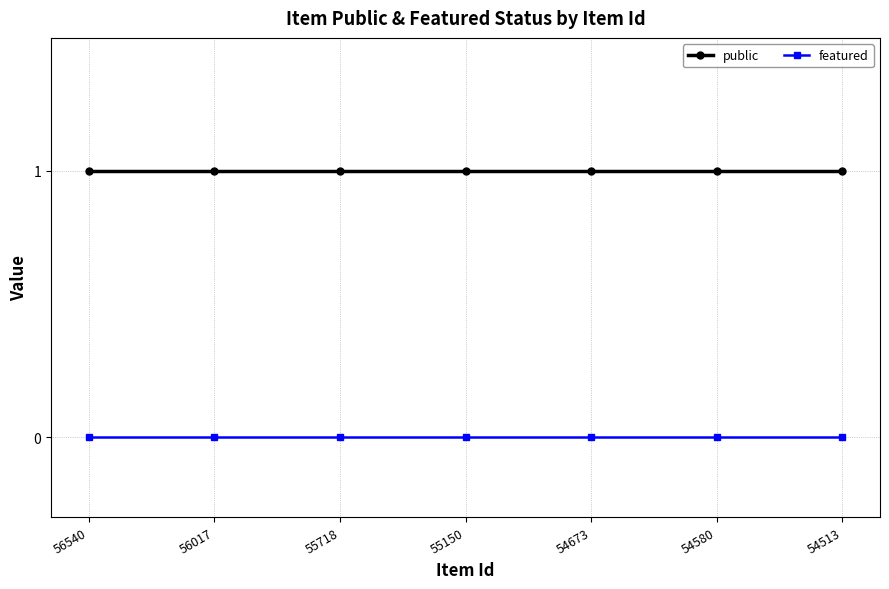

True or false: featured and public intersect in this chart.

False